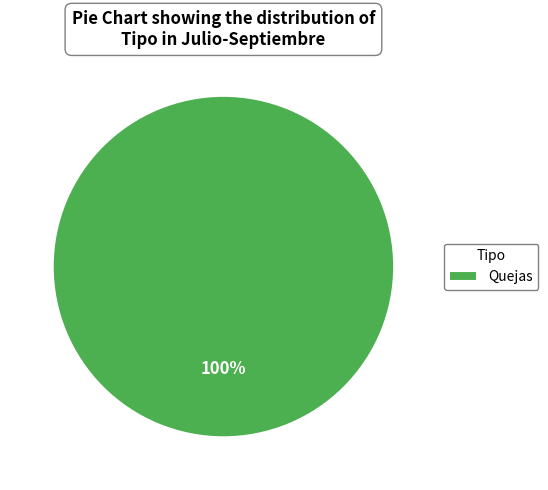

Rank the categories by value from lowest to highest.

Quejas